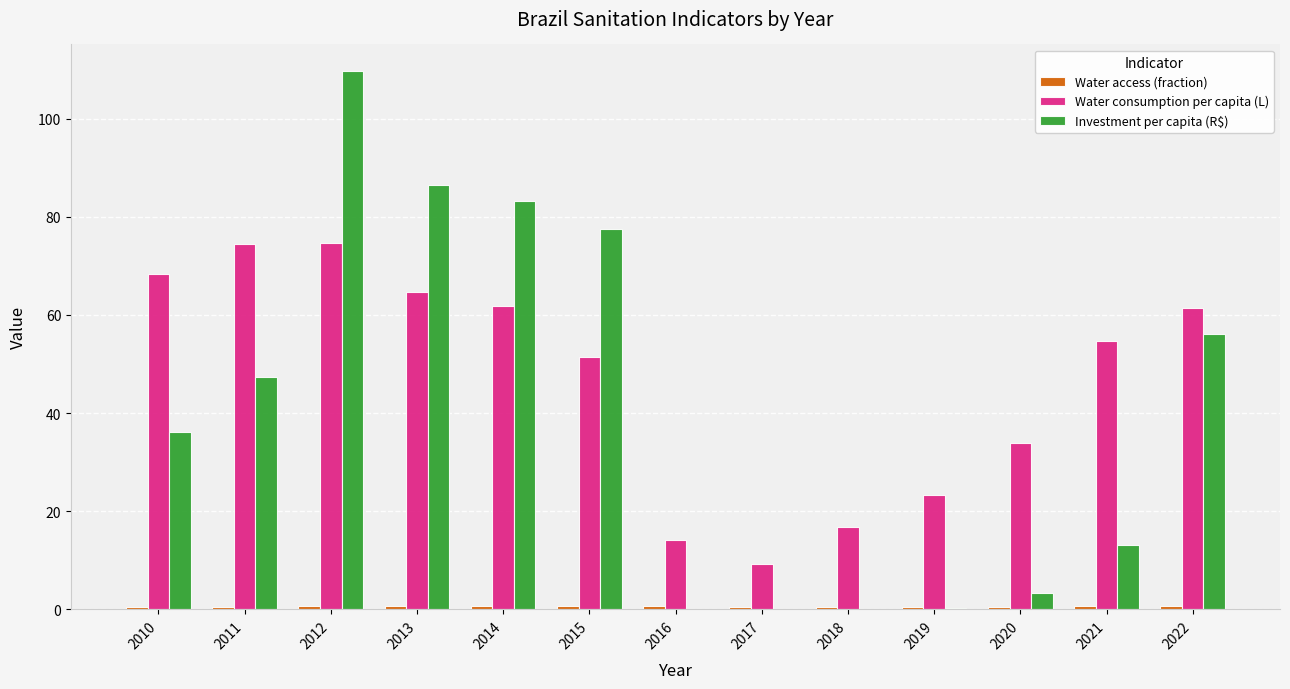

What is the maximum value shown in the chart?

109.6